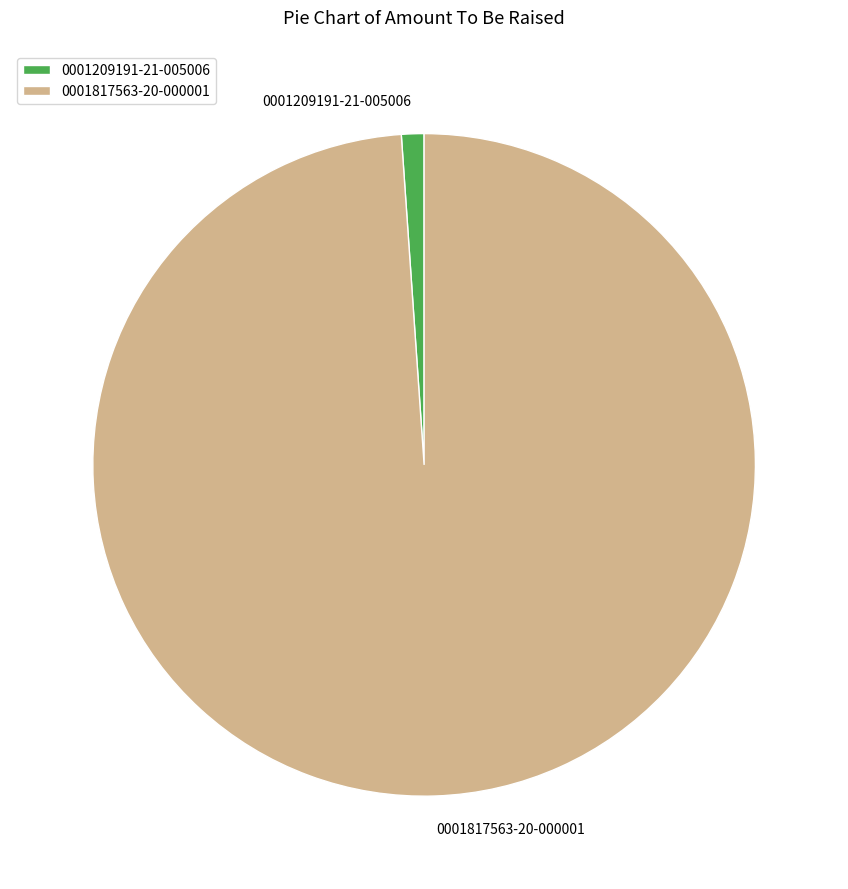

Do 0001209191-21-005006 and 0001817563-20-000001 together represent more than half of the pie?

Yes